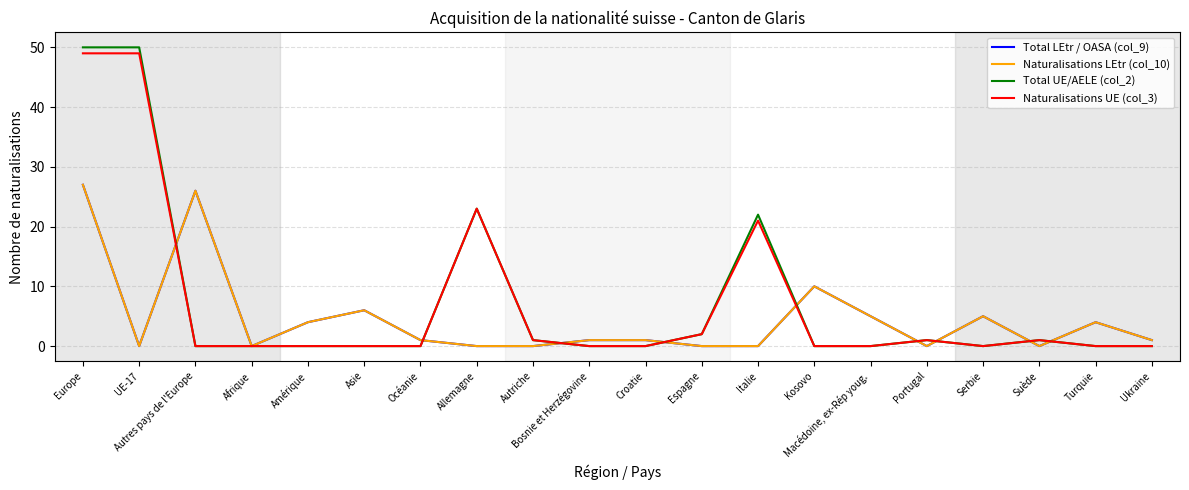

At which category is the sum across all series the highest?

Europe